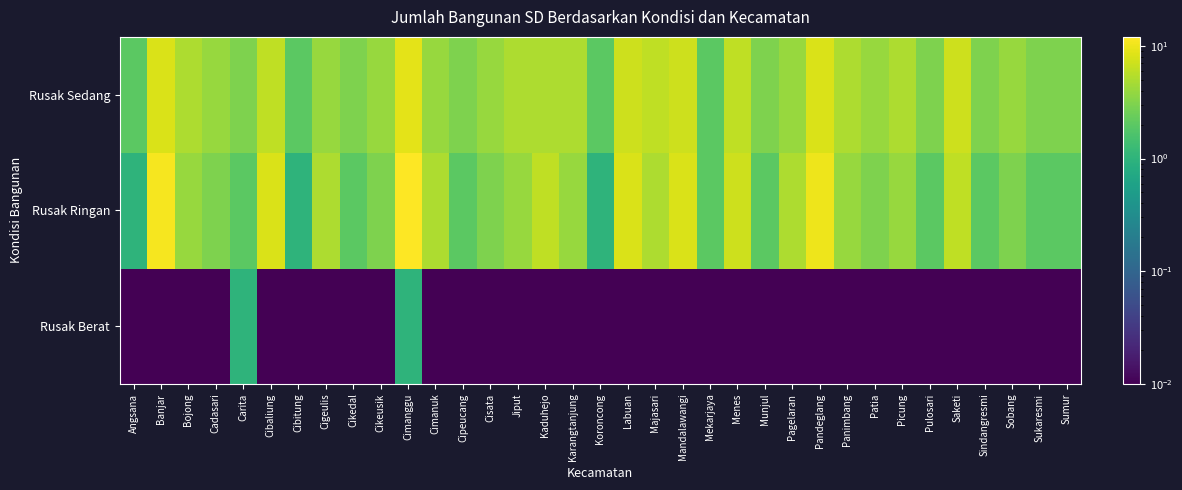

How many data points does each series have?

35